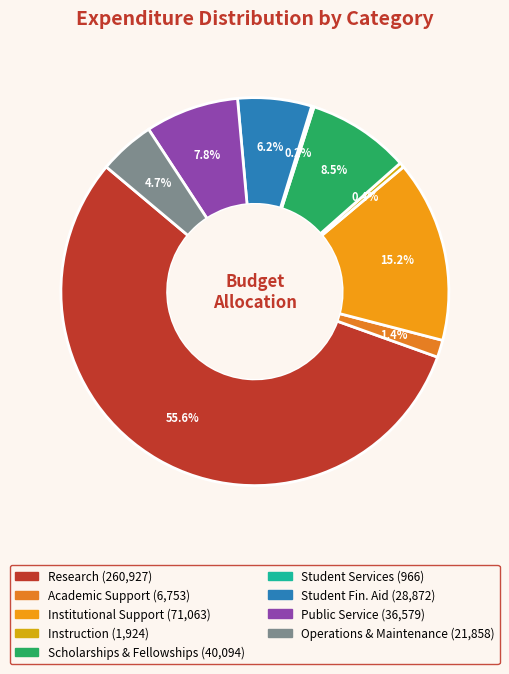

To the nearest percent, what portion does Research represent?

56%